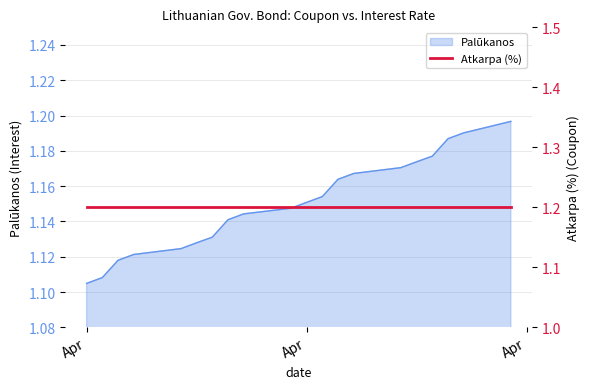

What is the average value?

1.1